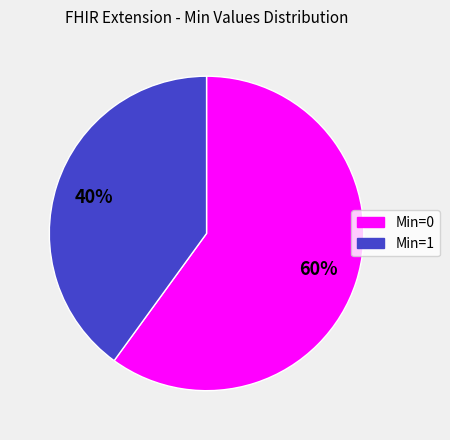

To the nearest percent, what is the difference between the largest and smallest slice percentages?

20%